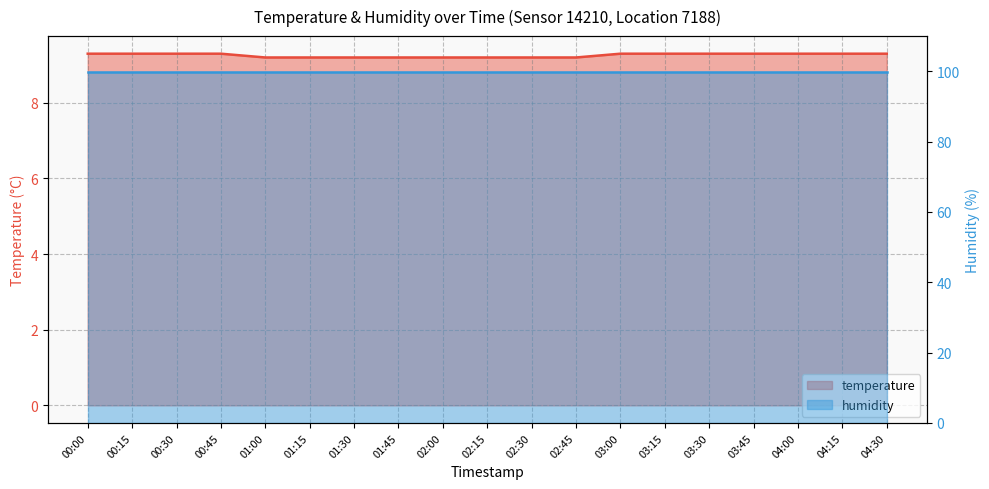

Reading left to right, extract all data points from this chart.

9.3	9.3	9.3	9.3	9.2	9.2	9.2	9.2	9.2	9.2	9.2	9.2	9.3	9.3	9.3	9.3	9.3	9.3	9.3